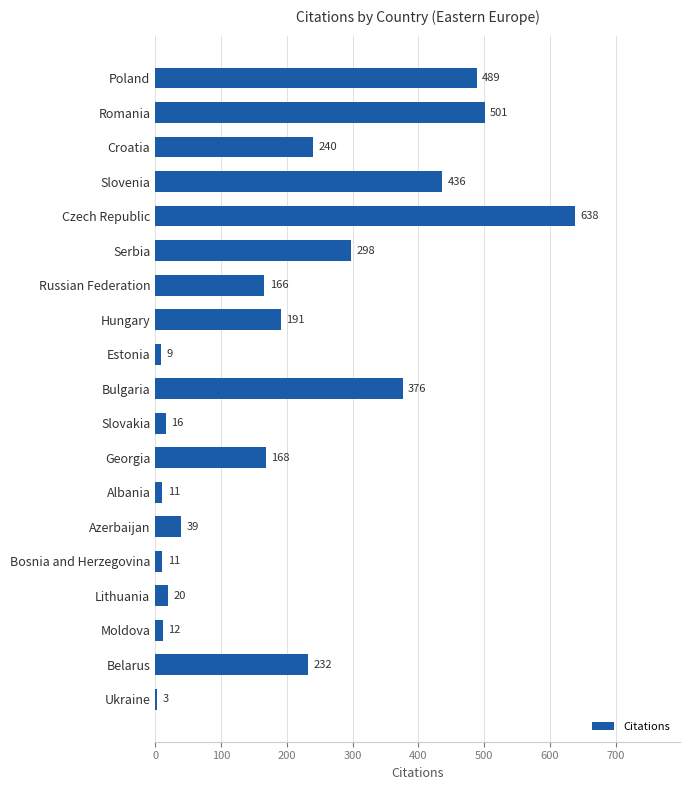

Approximately how many times larger is the value at Azerbaijan compared to Estonia?

4.3